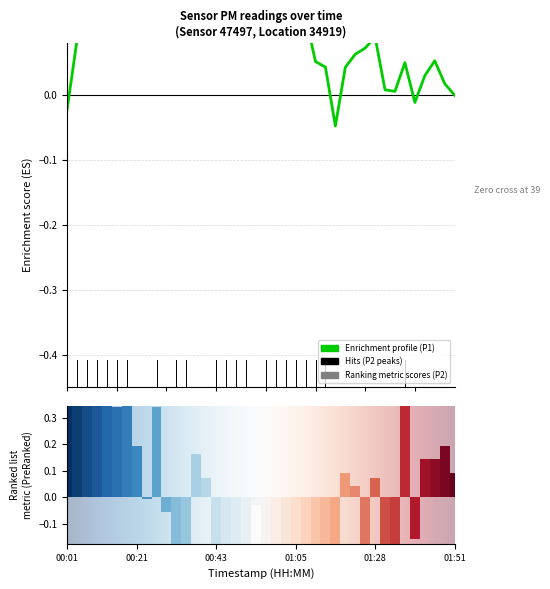

What is the difference between the maximum and minimum values?

1.7